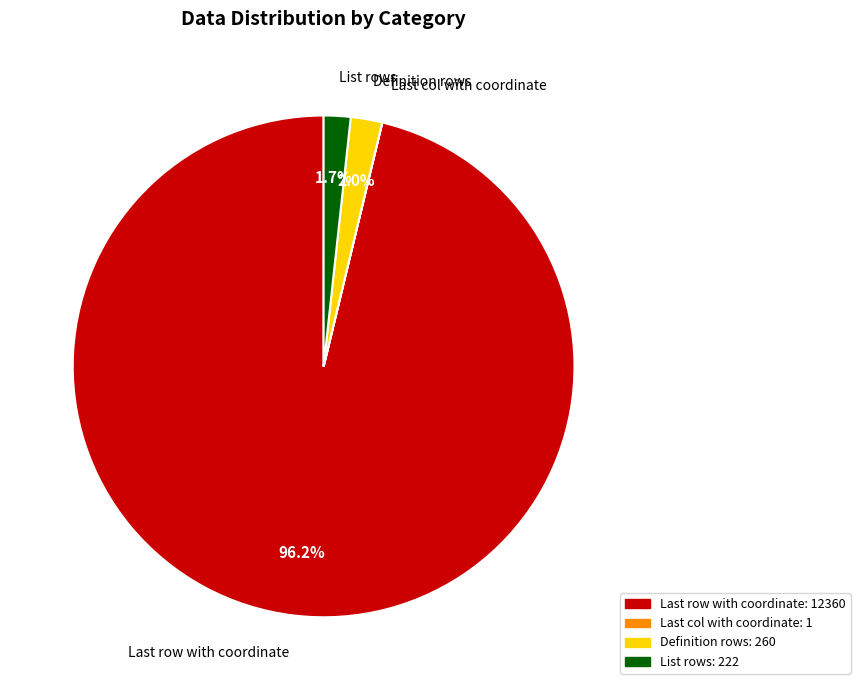

Is there any slice that represents more than half of the pie?

Yes